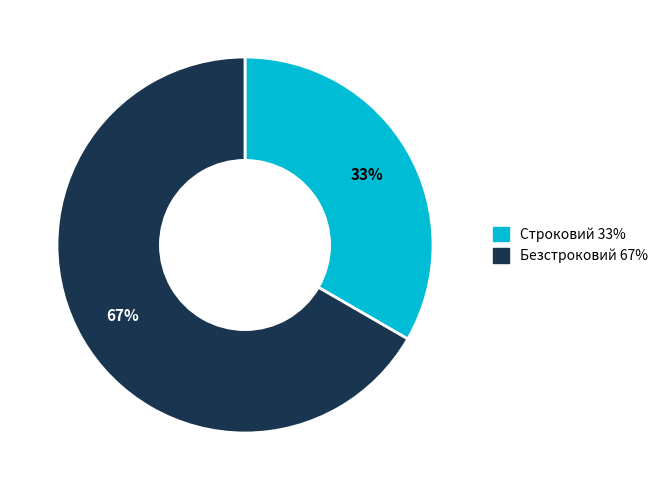

Rank the categories by value from highest to lowest.

Безстроковий, Строковий